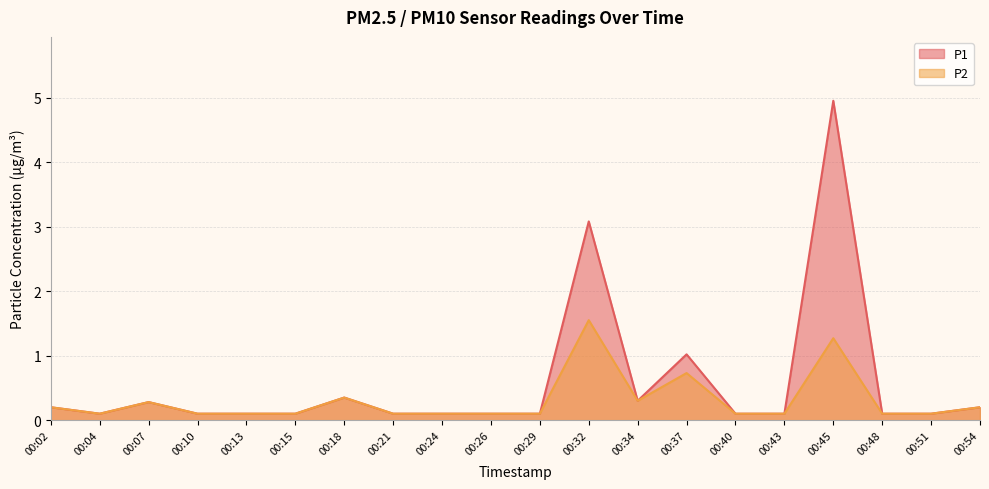

Does the chart have visible grid lines?

Yes